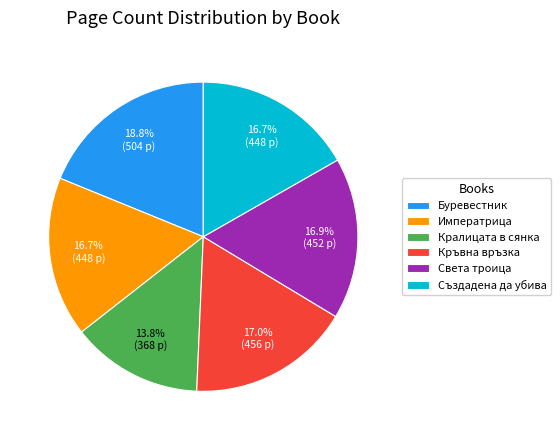

Do Кръвна връзка and Кралицата в сянка together represent more than half of the pie?

No